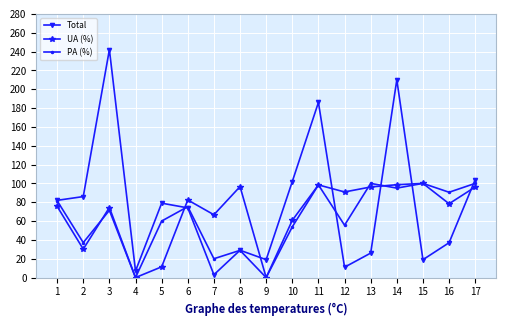

Which series has the widest spread of values?

Total